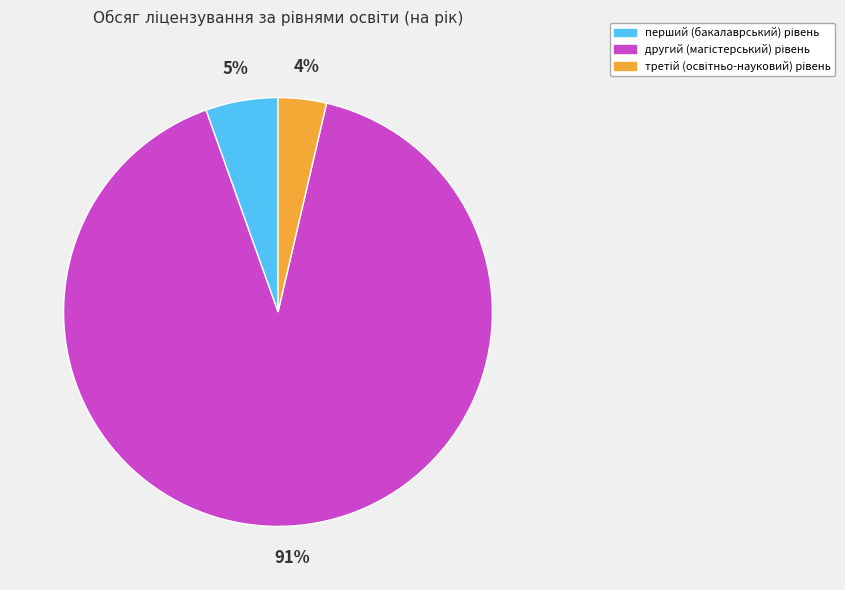

To the nearest percent, what is the difference between the largest and smallest slice percentages?

87%